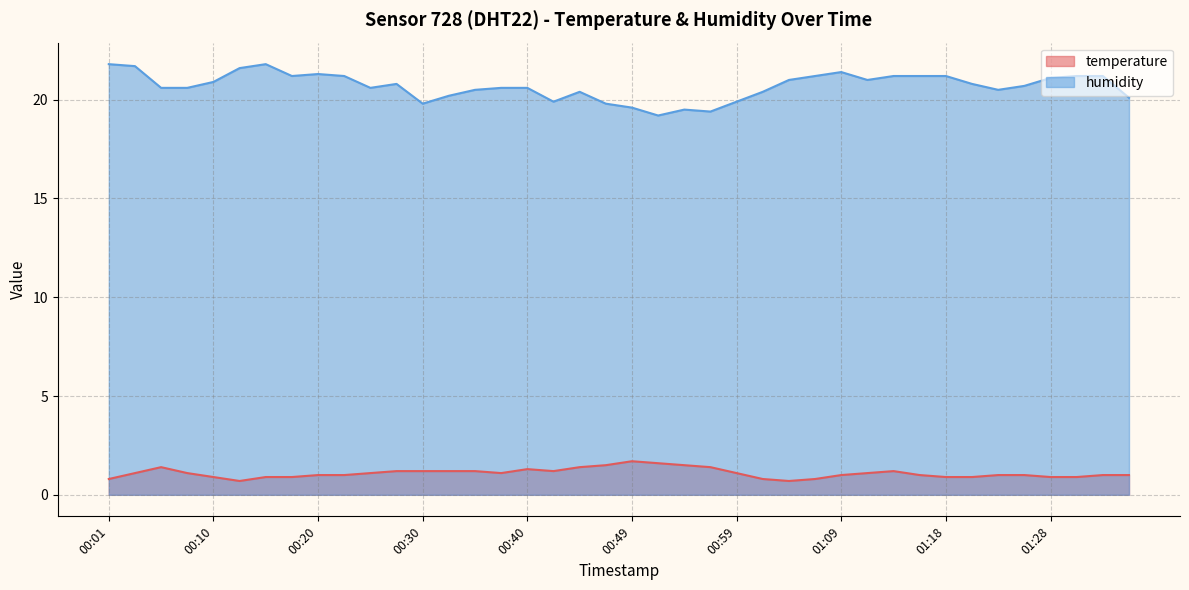

In temperature, how many points are lower than both neighbors (excluding endpoints)?

4